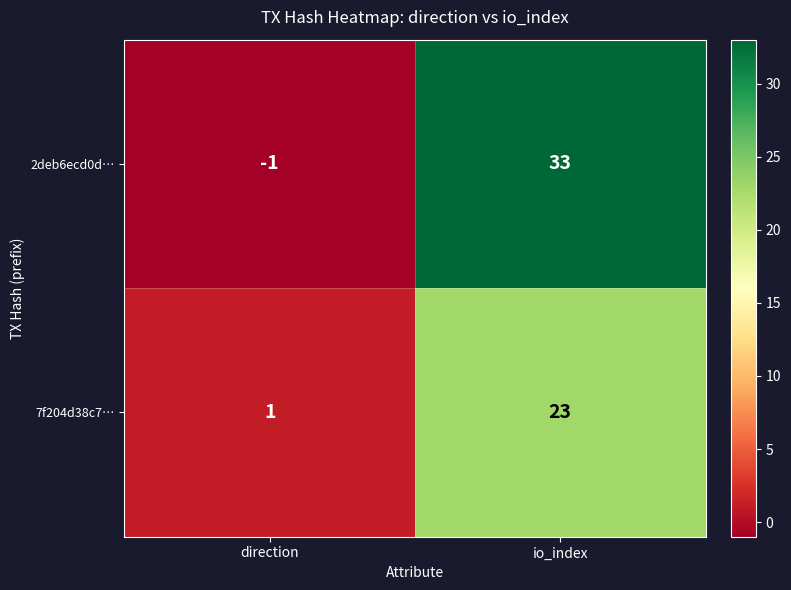

At which label does 7f204d38c7… reach its minimum?

direction